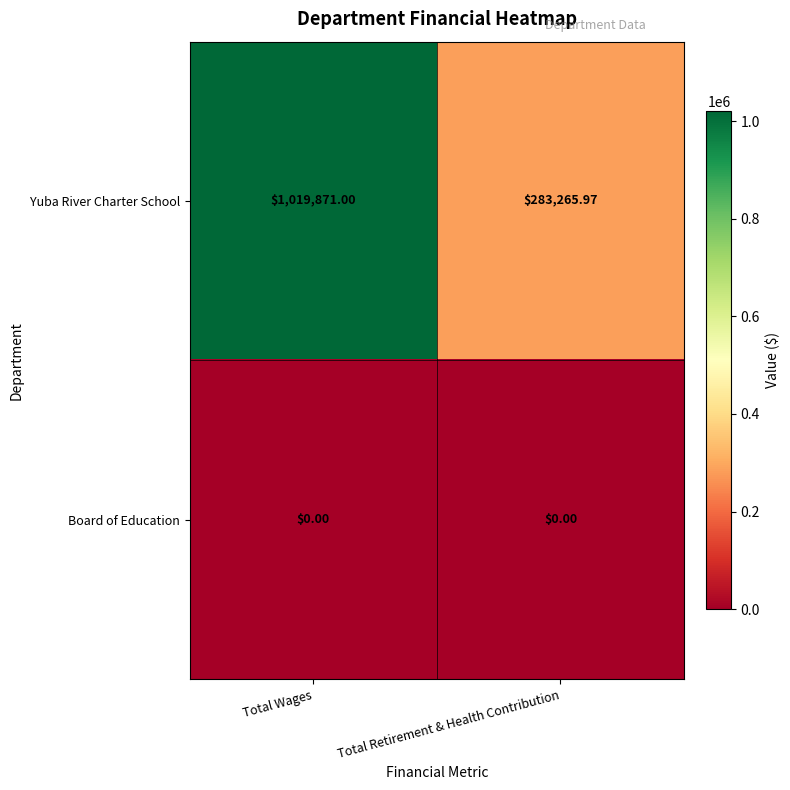

Rank the series by their maximum value, from lowest to highest.

Board of Education, Yuba River Charter School